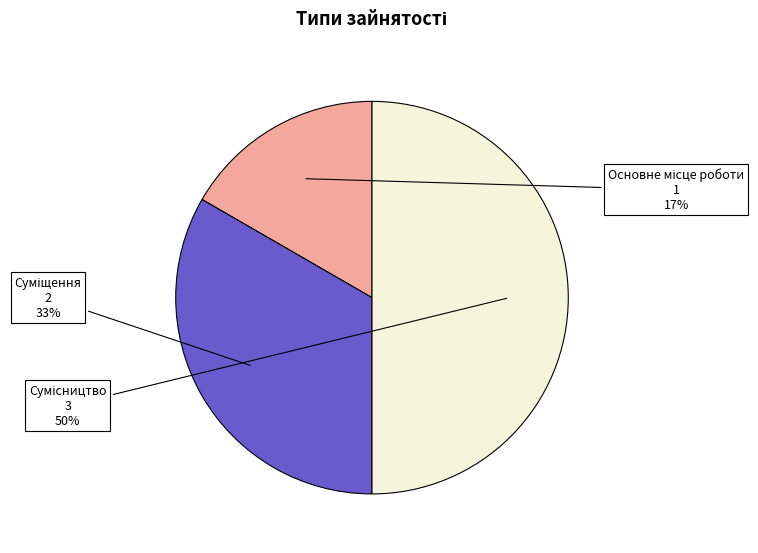

To the nearest percent, what is the difference between the largest and smallest slice percentages?

33%